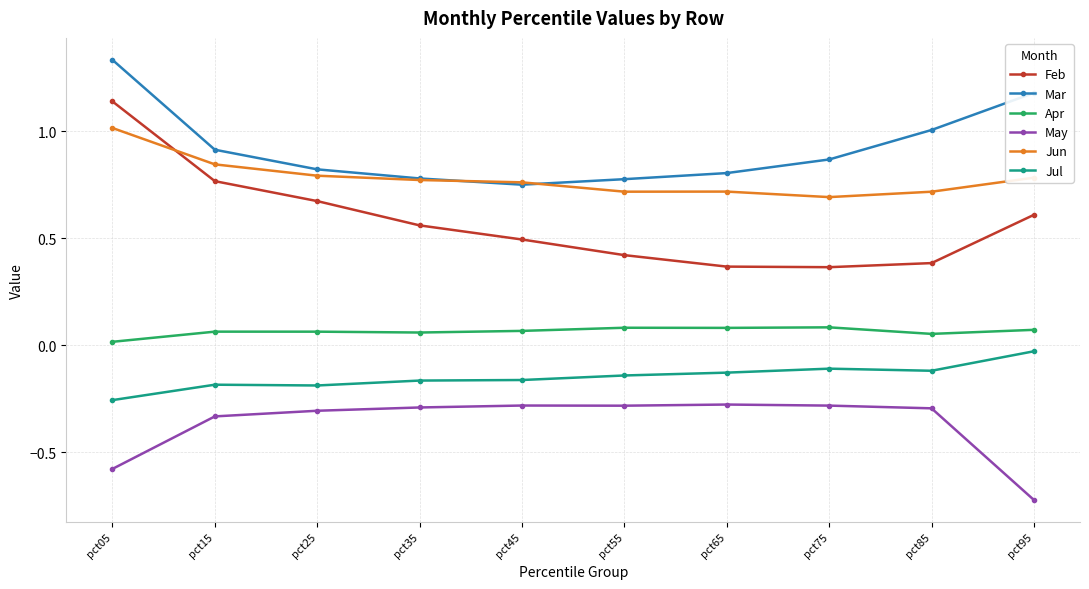

Which series has the largest range (max minus min)?

Feb